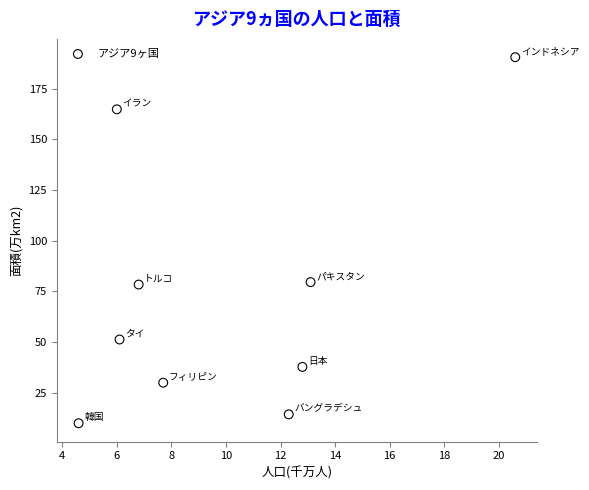

What is the average X value?

10.0